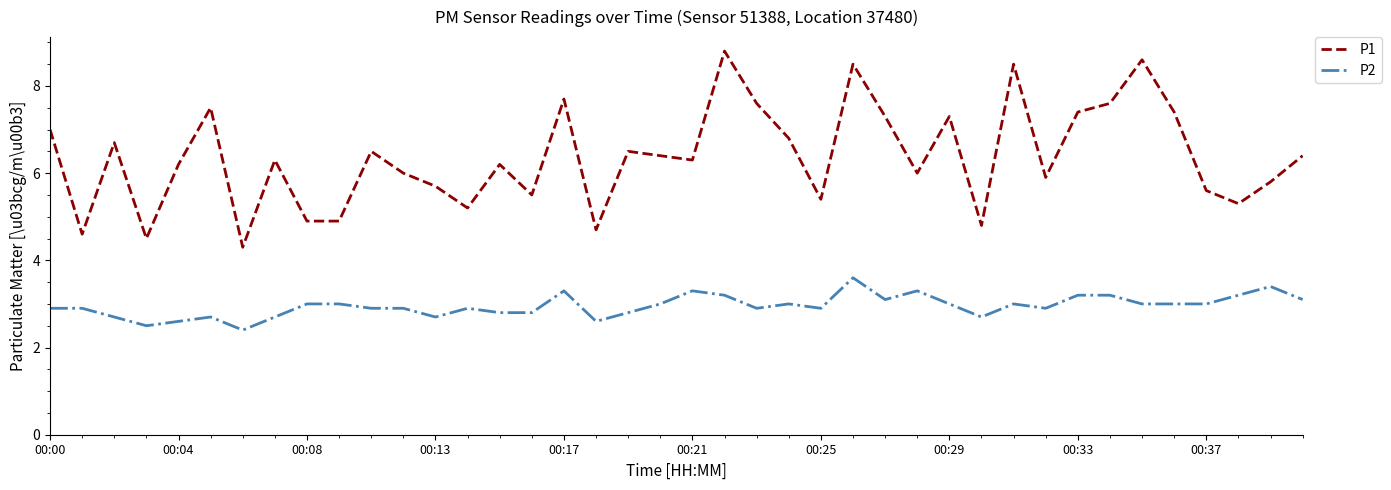

What is the highest value of the P1 series?

8.8